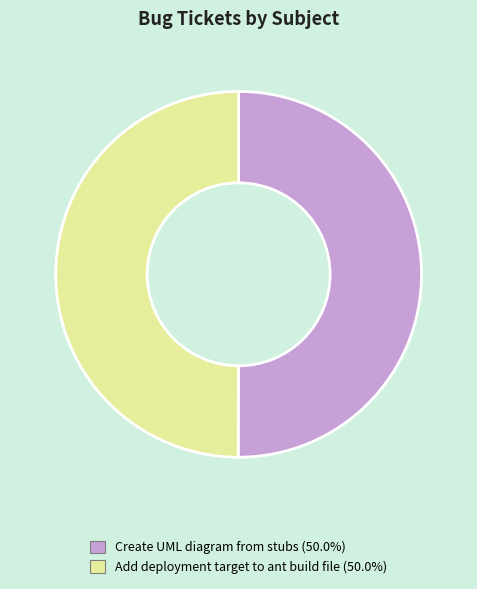

Do Create UML diagram from stubs (50.0%) and Add deployment target to ant build file (50.0%) together represent more than half of the pie?

Yes